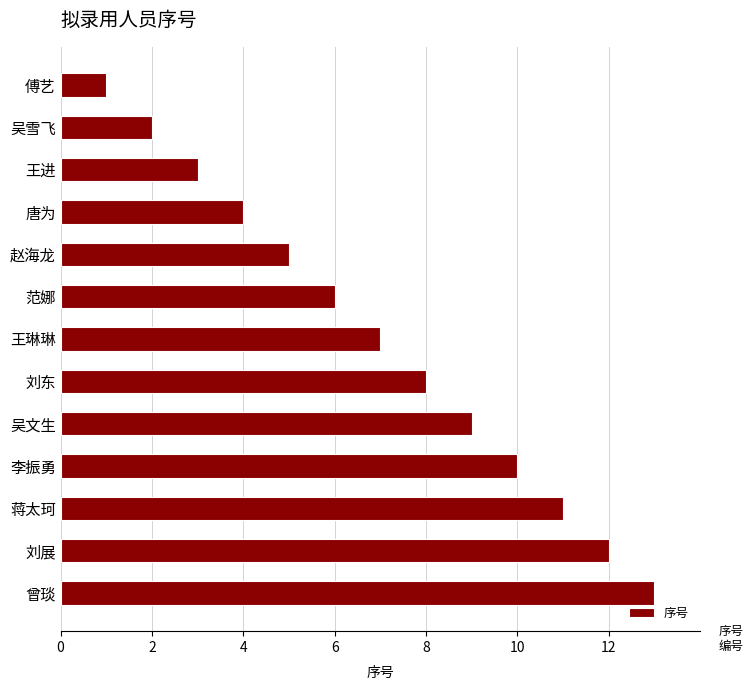

What is the change in value from 王琳琳 to 曾琰?

+6